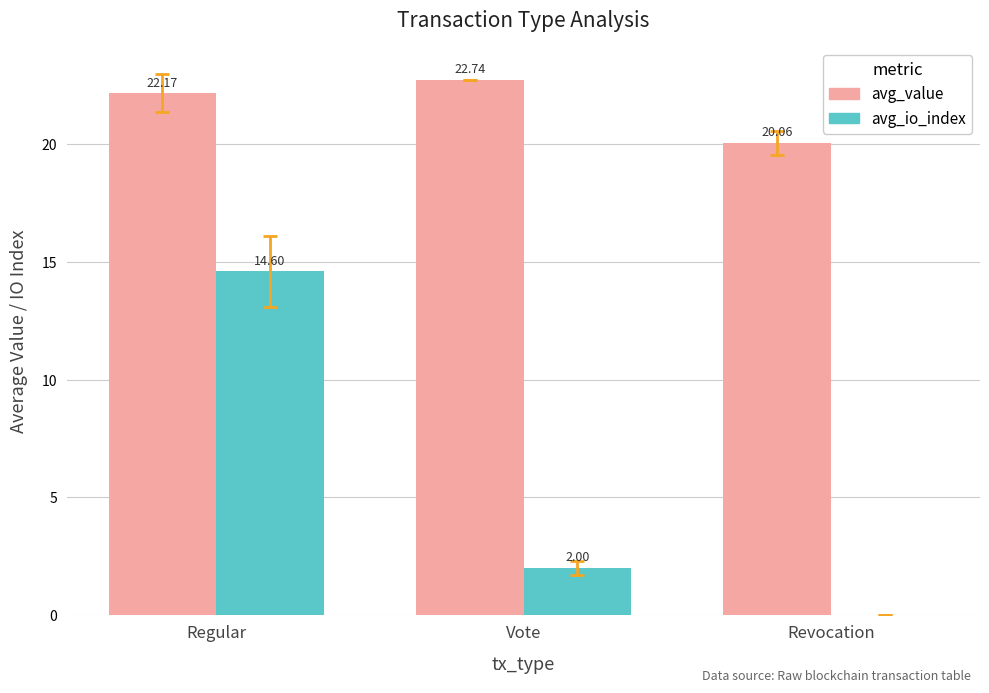

Which series has the largest total across all categories?

avg_value